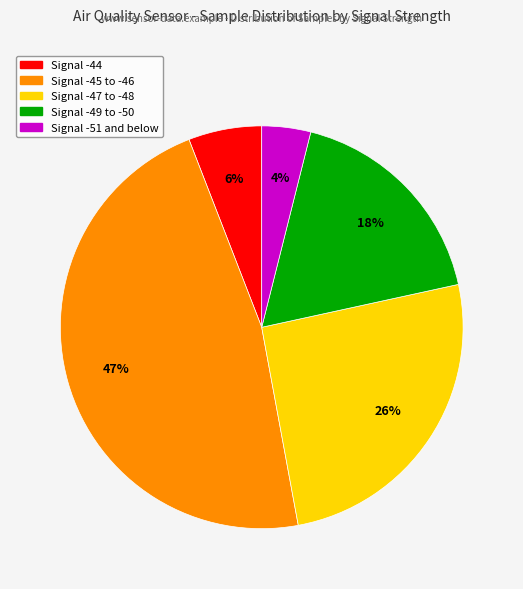

Does any single category account for the majority?

No